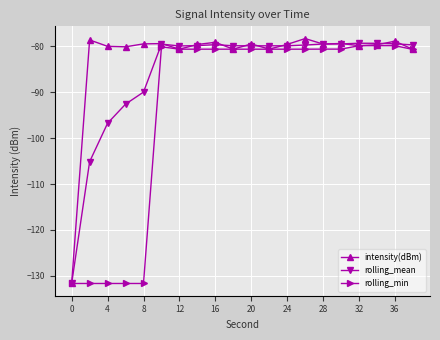

What is the greatest value displayed?

-78.3